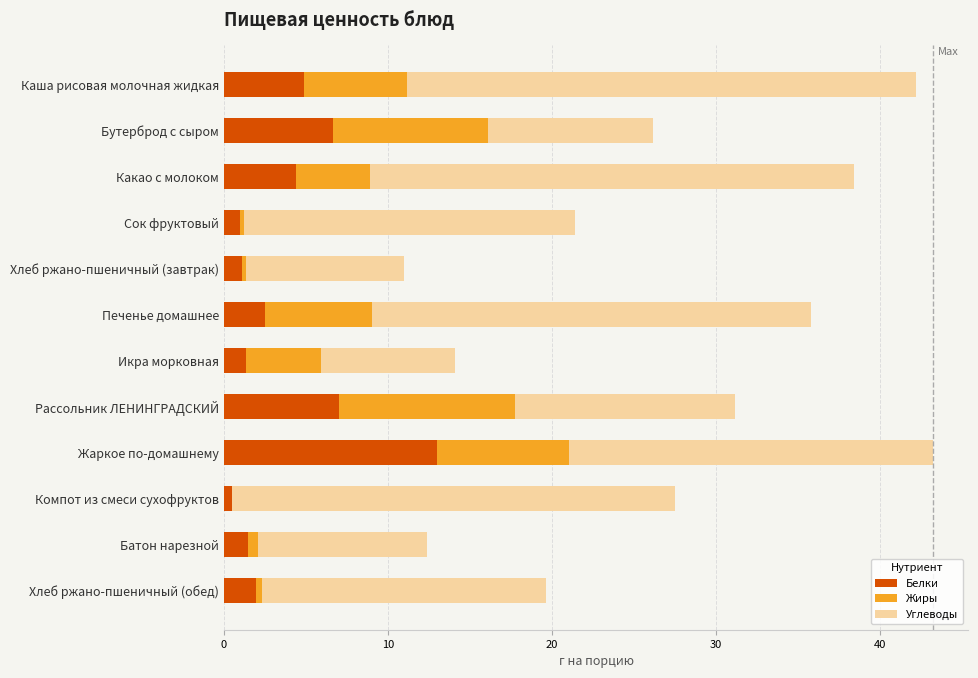

What is the highest value of the Белки series?

13.0